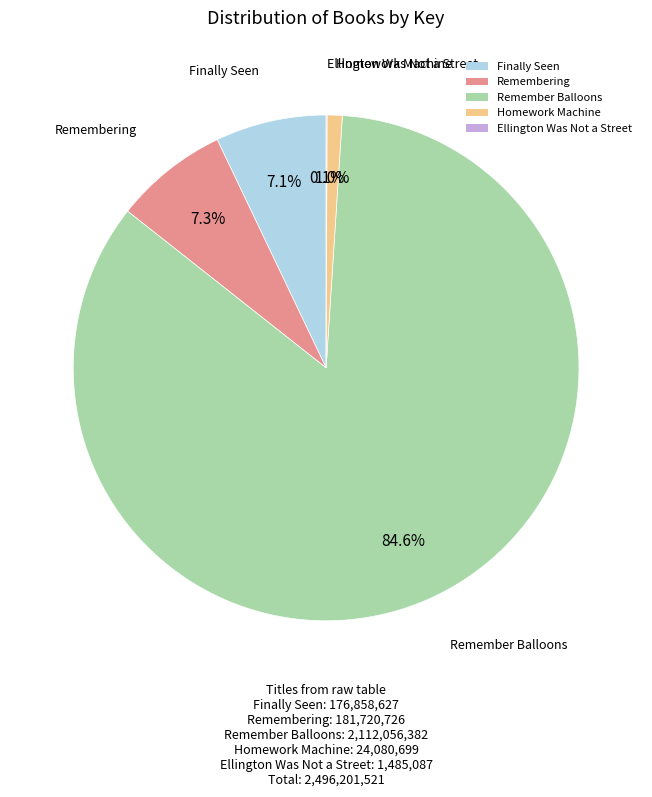

Which has a higher value, Homework Machine or Remember Balloons?

Remember Balloons